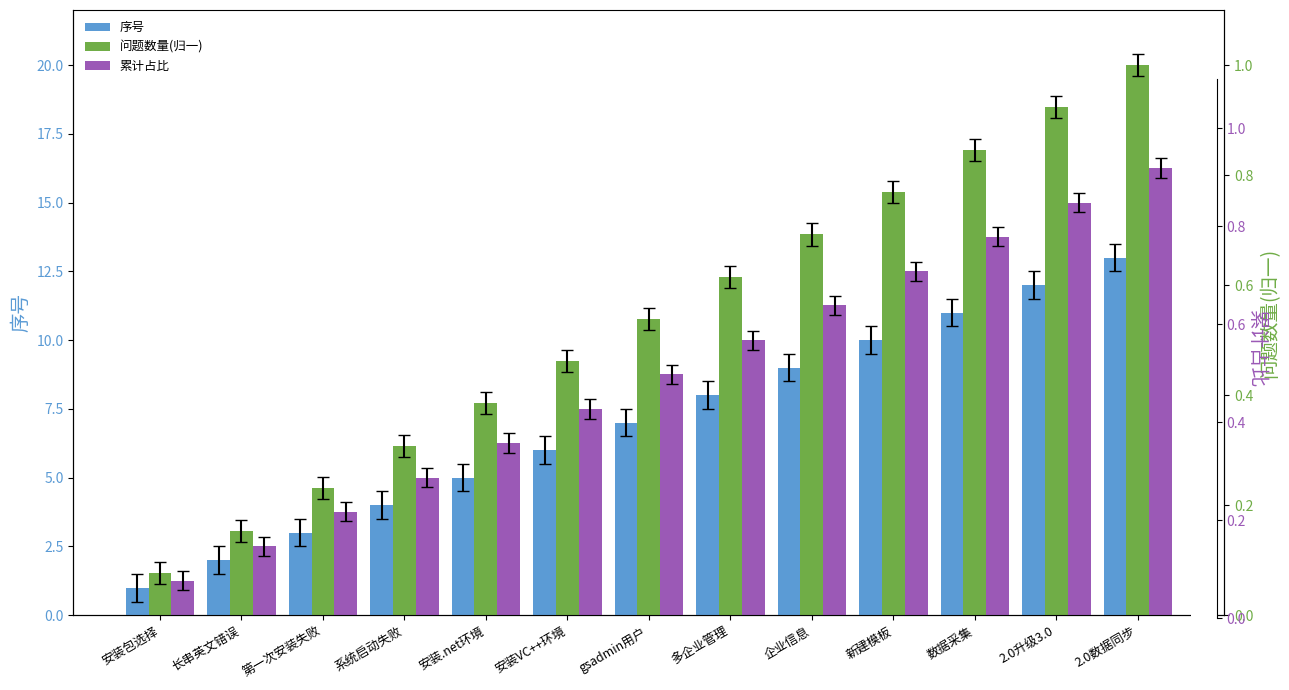

How many data points in 序号 are above 7?

6